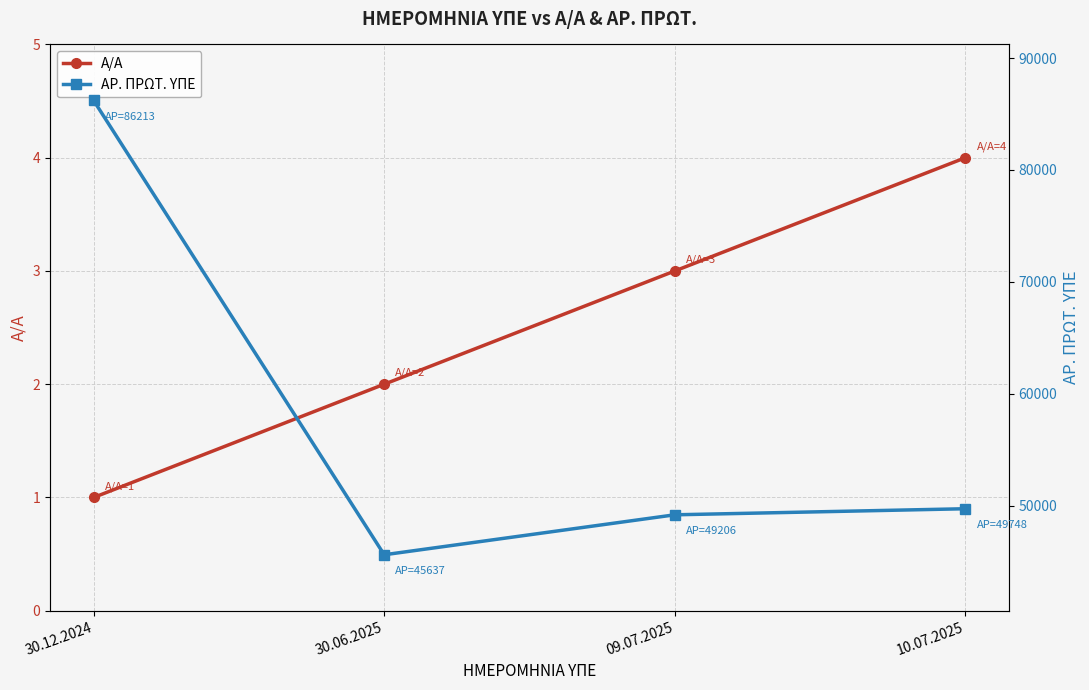

What is the difference between the highest and lowest values at 09.07.2025?

49203